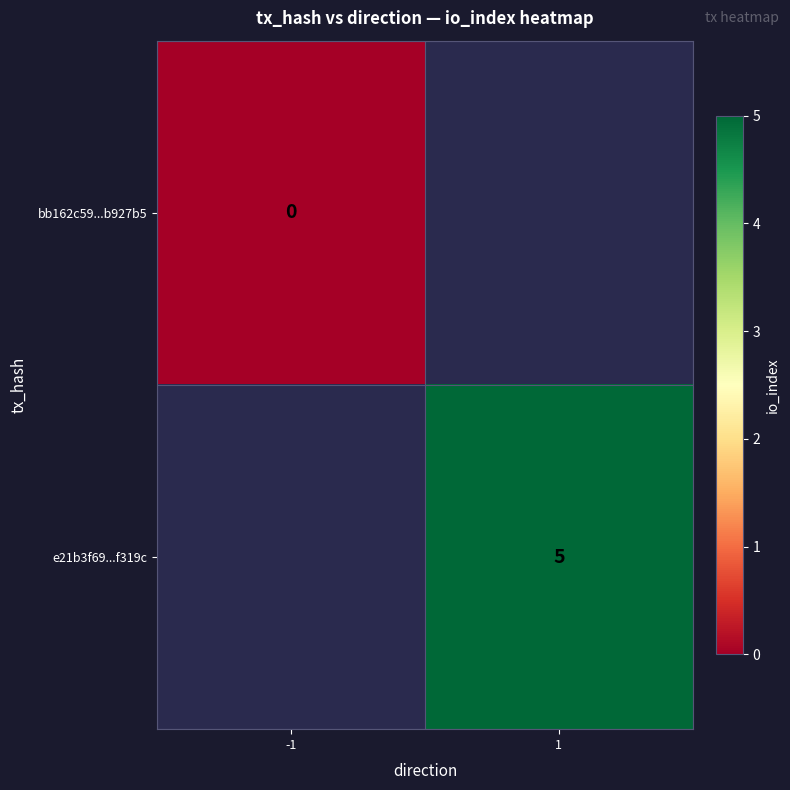

Is the value of bb162c59...b927b5 at -1 greater than the value of e21b3f69...f319c at 1?

No